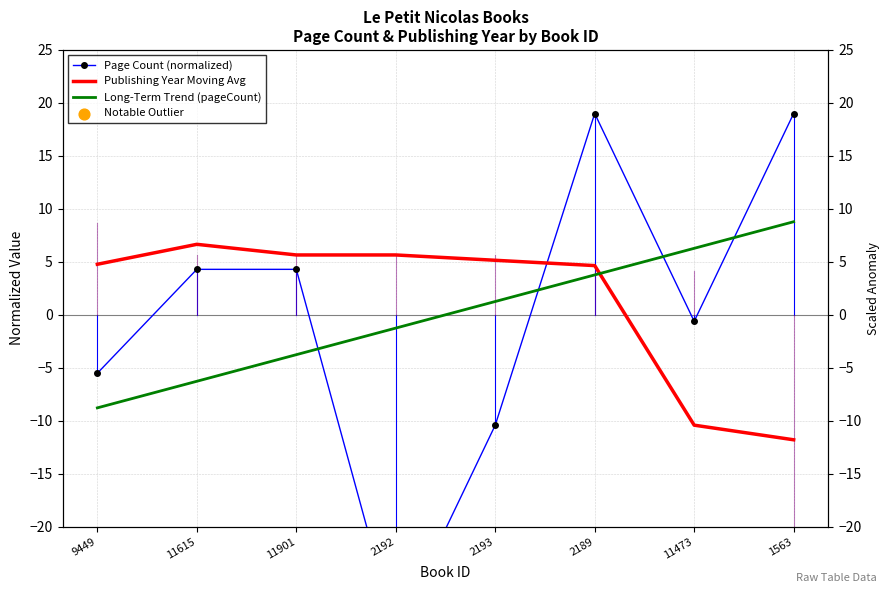

At which category is the sum across all series the highest?

2189